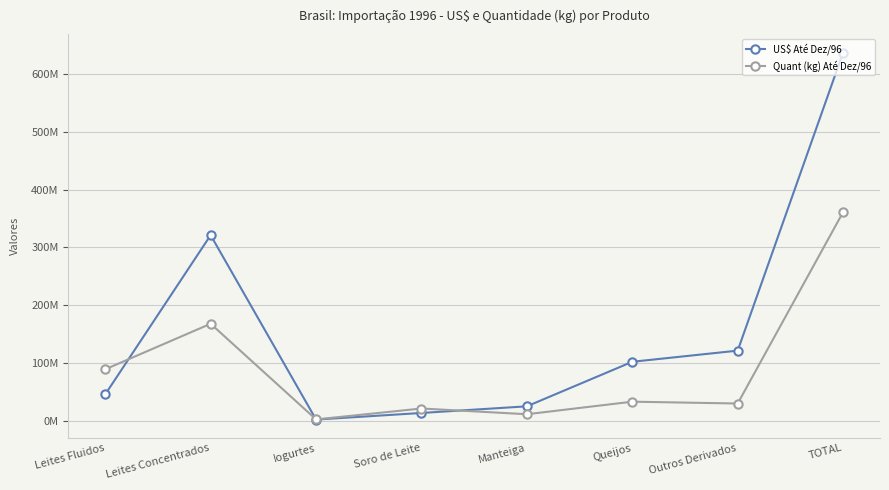

What is the average value of the US$ Até Dez/96 series?

159084448